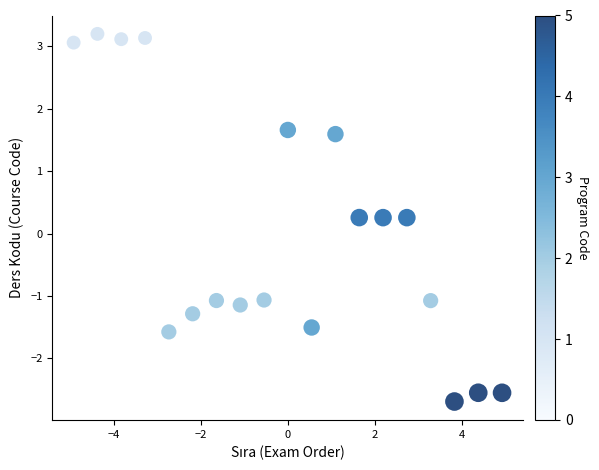

What is the range of X values (max minus min)?

9.9